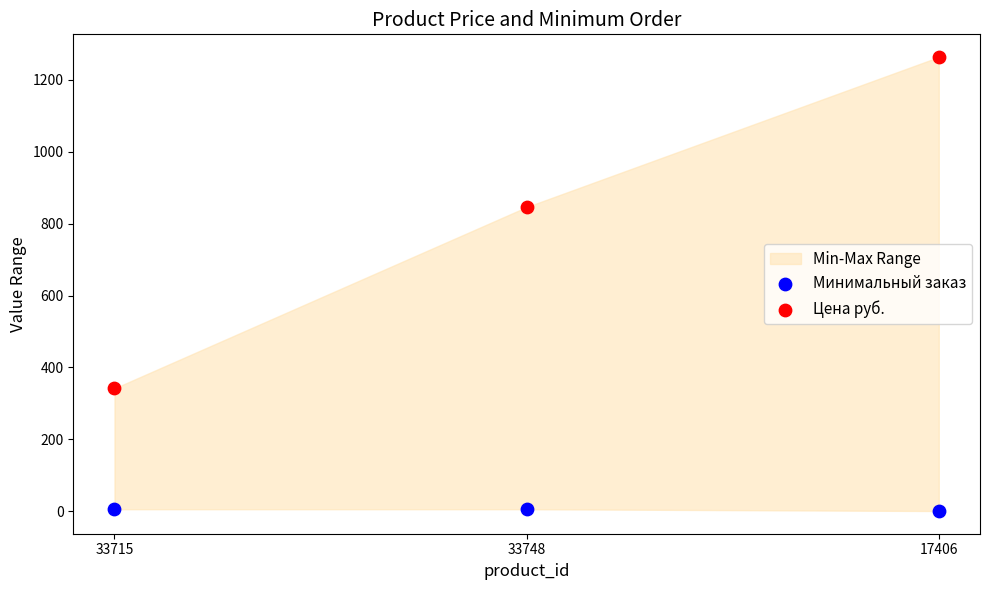

Across all series, what Y value is closest to 632?

846